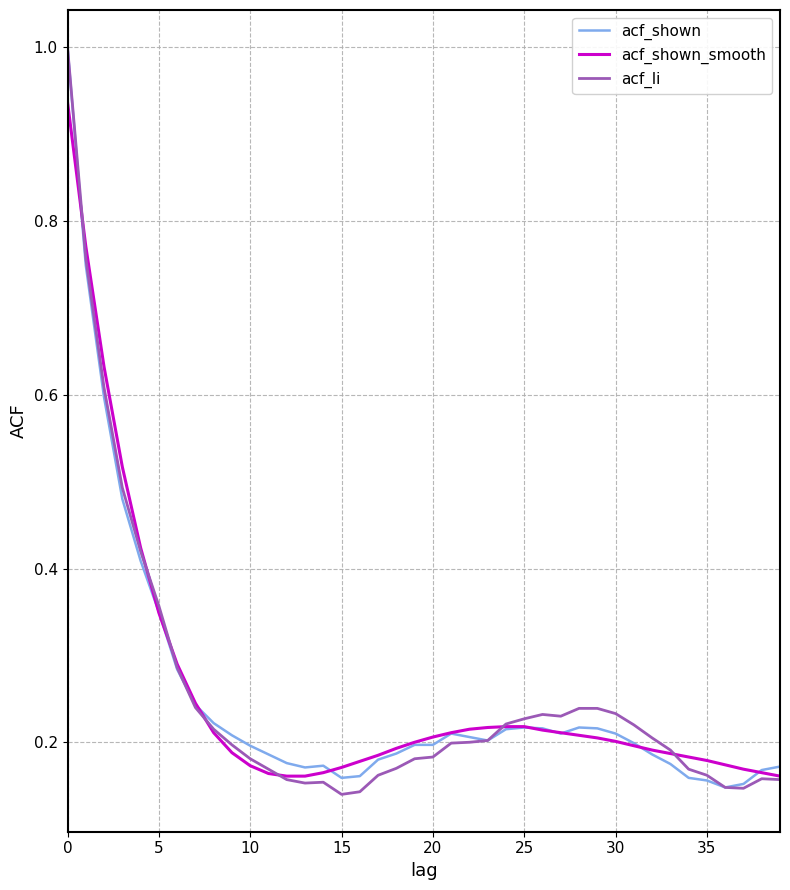

What is the greatest value displayed?

1.0